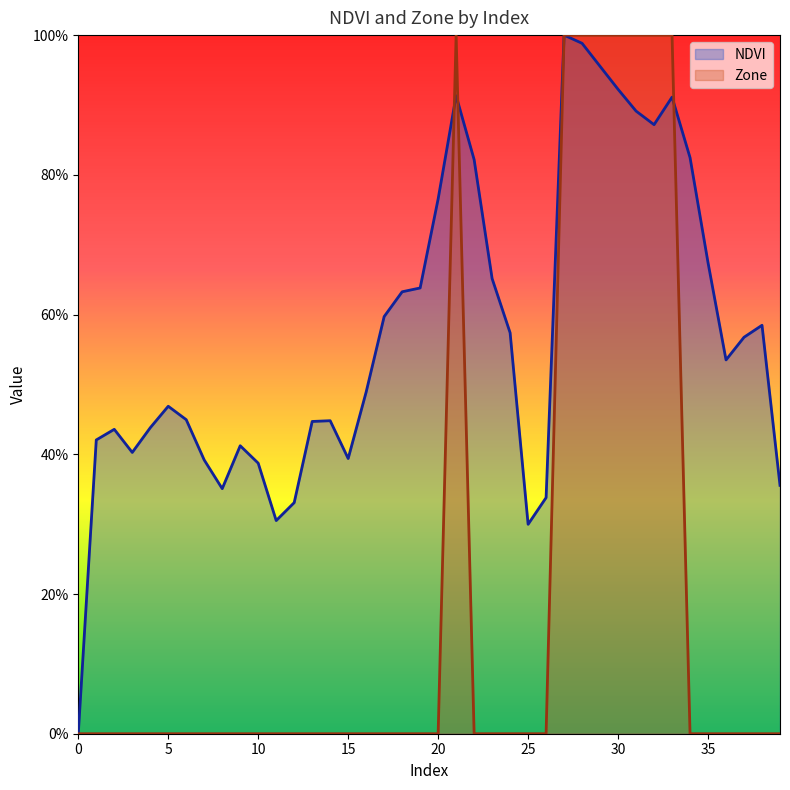

Which series changed the most between 0 and 11?

NDVI